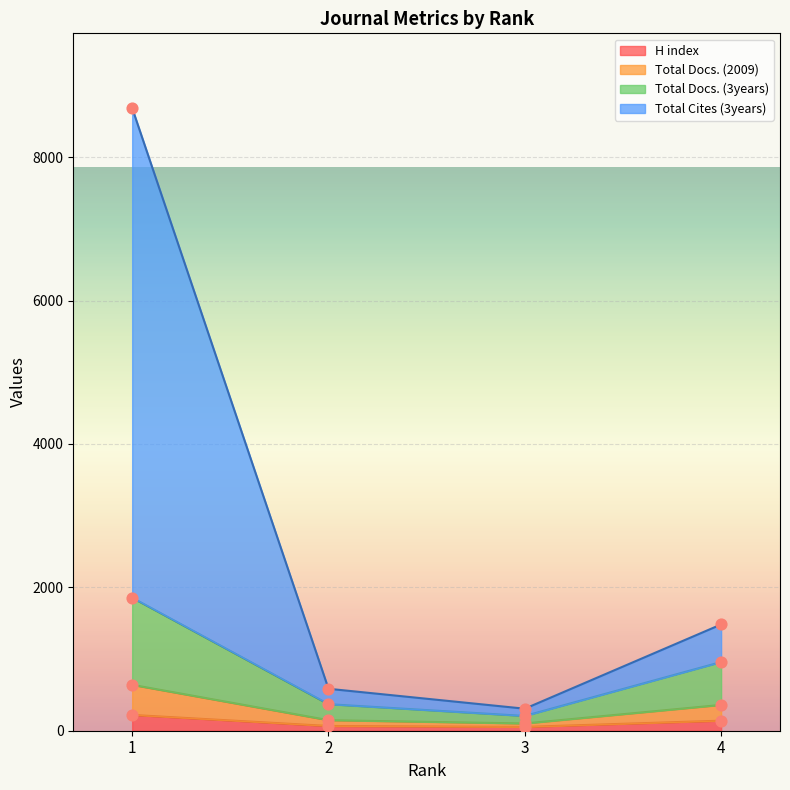

Which series reaches the maximum Y coordinate?

Total Cites (3years)